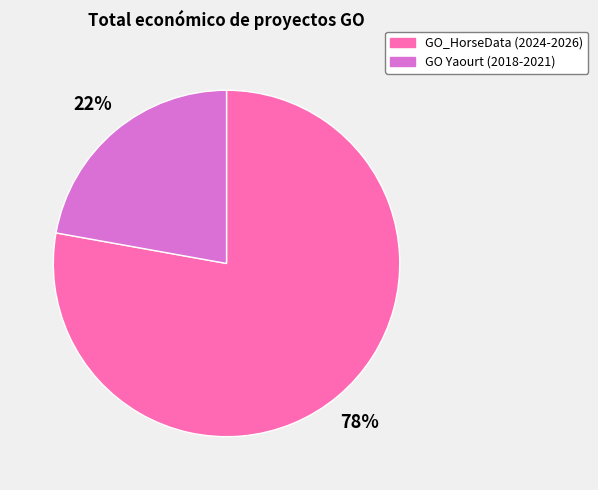

To the nearest percent, what is the average slice percentage?

50%